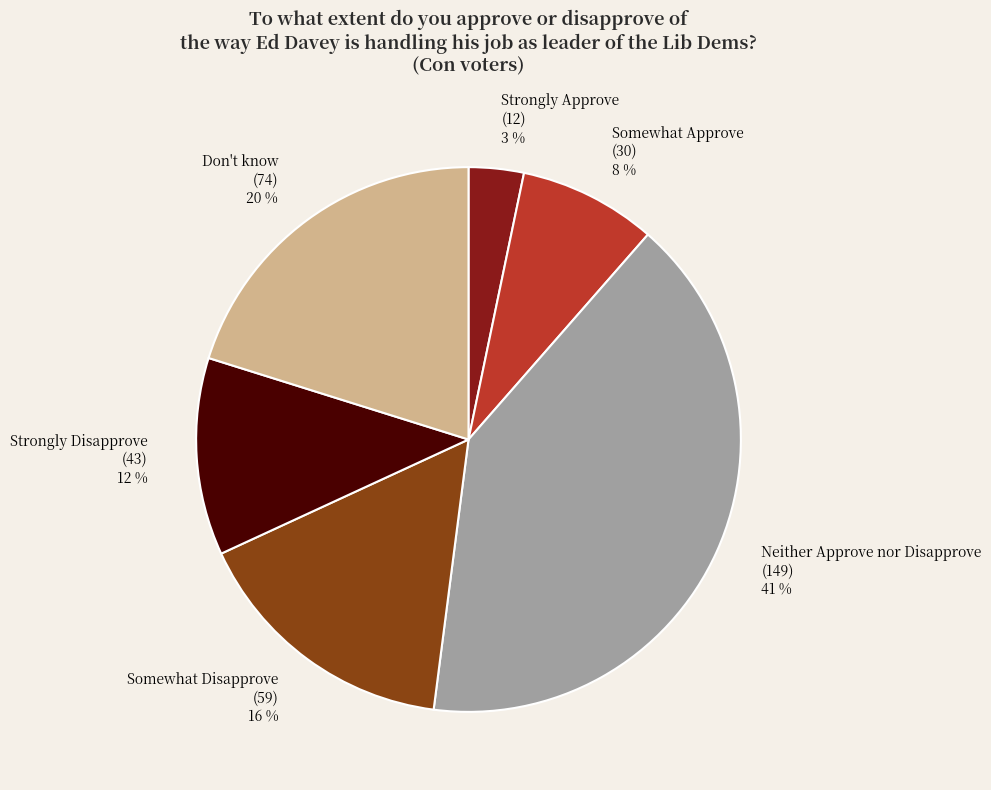

Is the sum of Strongly Approve and Somewhat Disapprove greater than half?

No